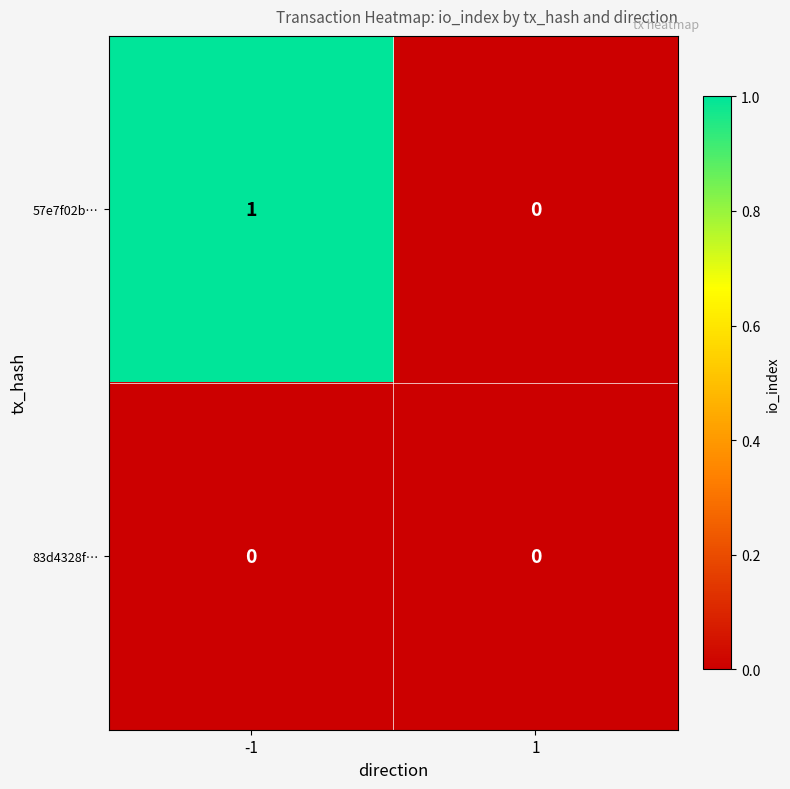

Which series has the largest total across all categories?

57e7f02b…